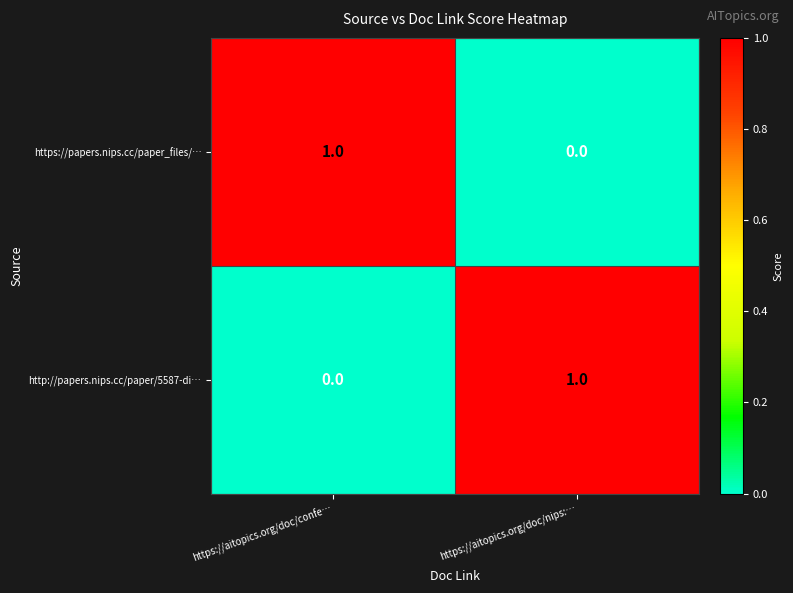

Reading left to right, what are all the values shown in this chart?

https://papers.nips.cc/paper_files/…: https://aitopics.org/doc/confe…=1	https://aitopics.org/doc/nips:…=0
http://papers.nips.cc/paper/5587-di…: https://aitopics.org/doc/confe…=0	https://aitopics.org/doc/nips:…=1